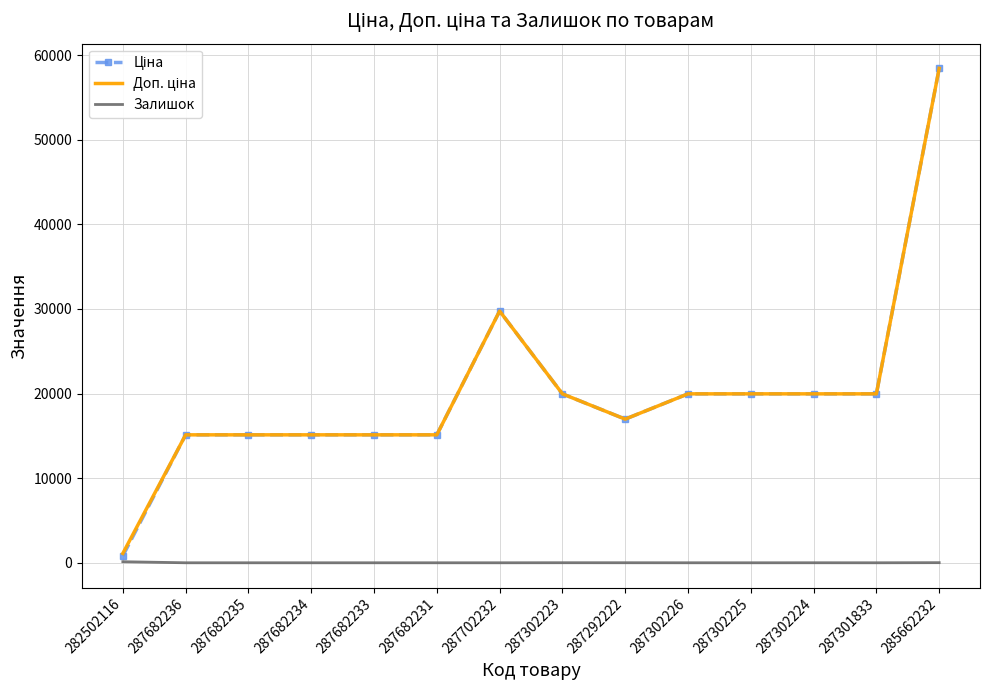

Is it true that Залишок equals 0.0 at 287682235?

True